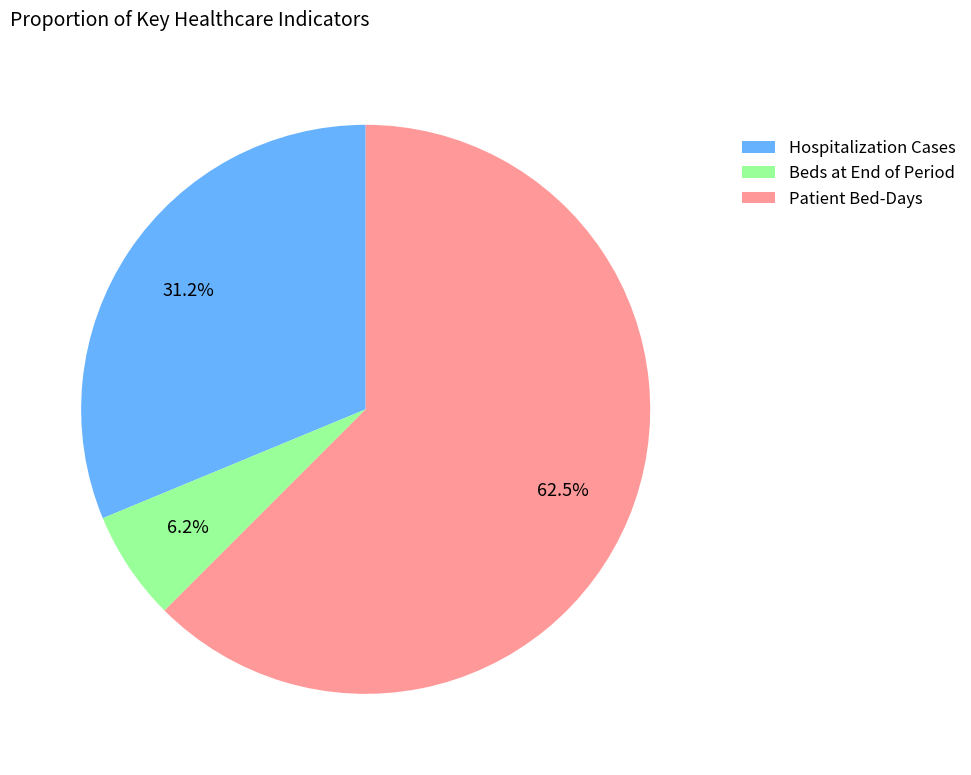

What is the smallest slice in the pie chart?

Beds at End of Period